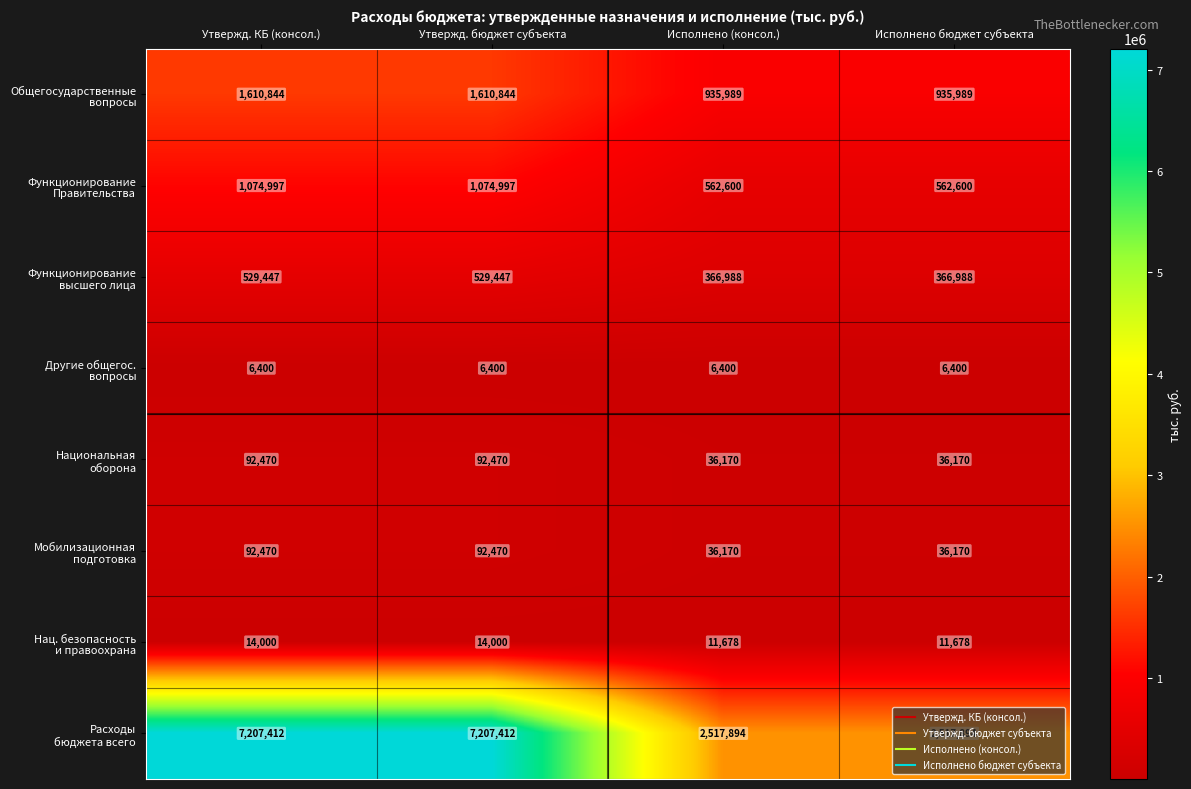

What is the difference between the highest and lowest values at Утвержд. КБ (консол.)?

7201012